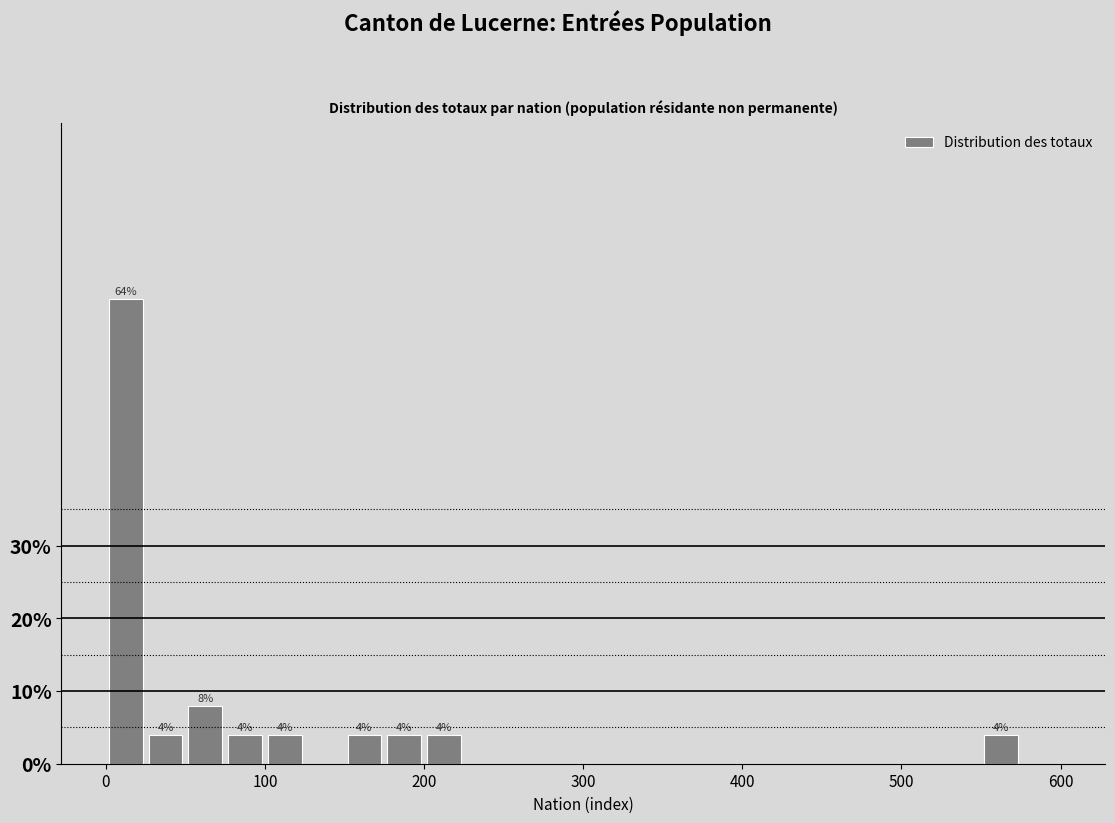

Around what value on the x-axis is the tallest bar? Give the approximate position of its centre, as read against the axis.

10